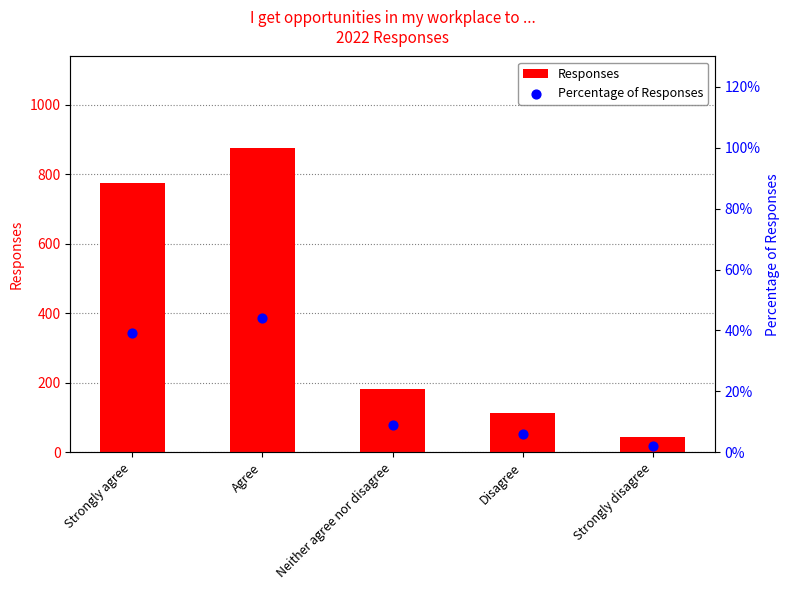

Which series contains the lowest Y value?

Percentage of Responses